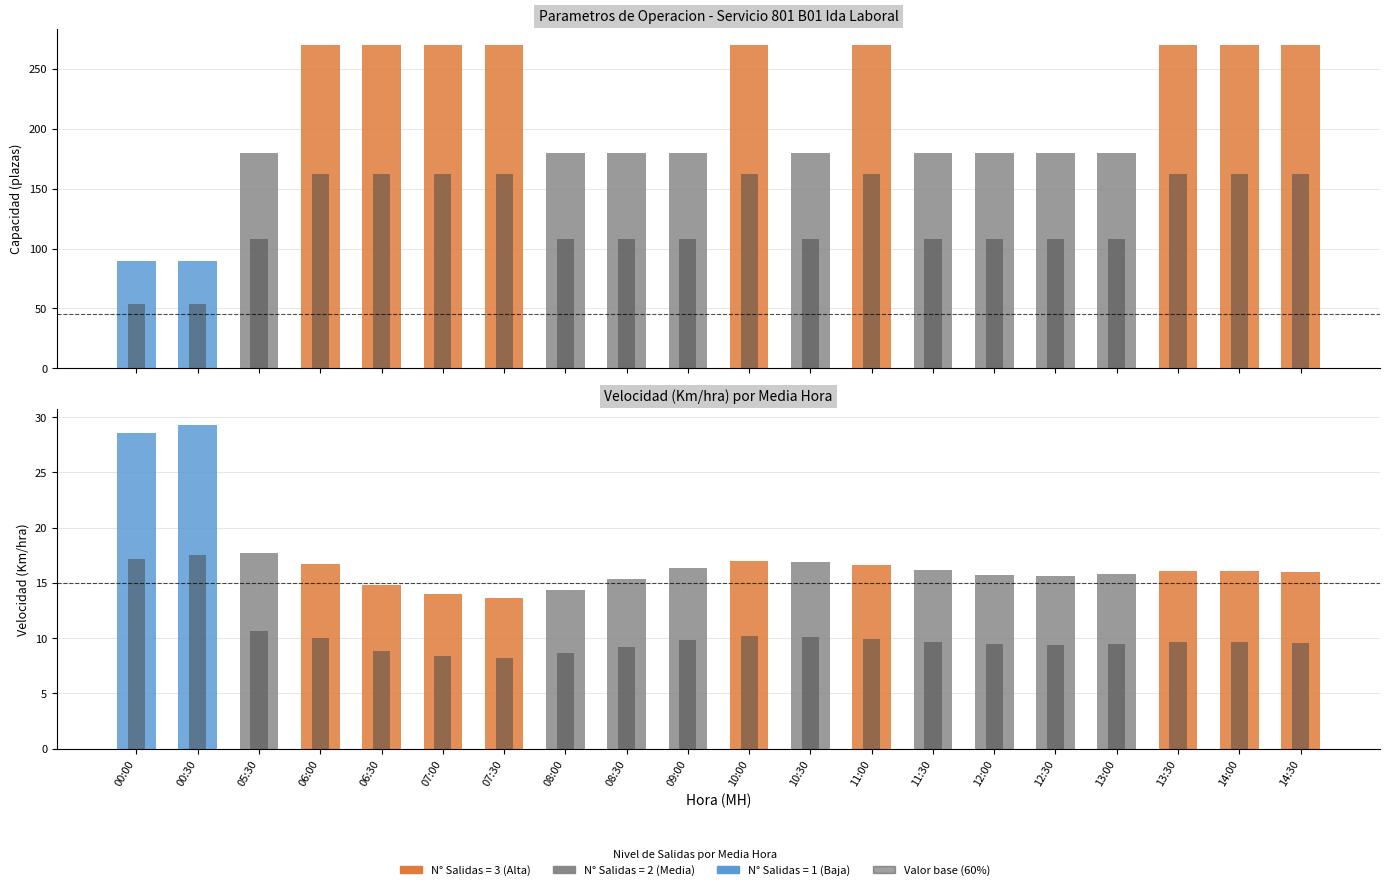

How many bars are there in total?

80